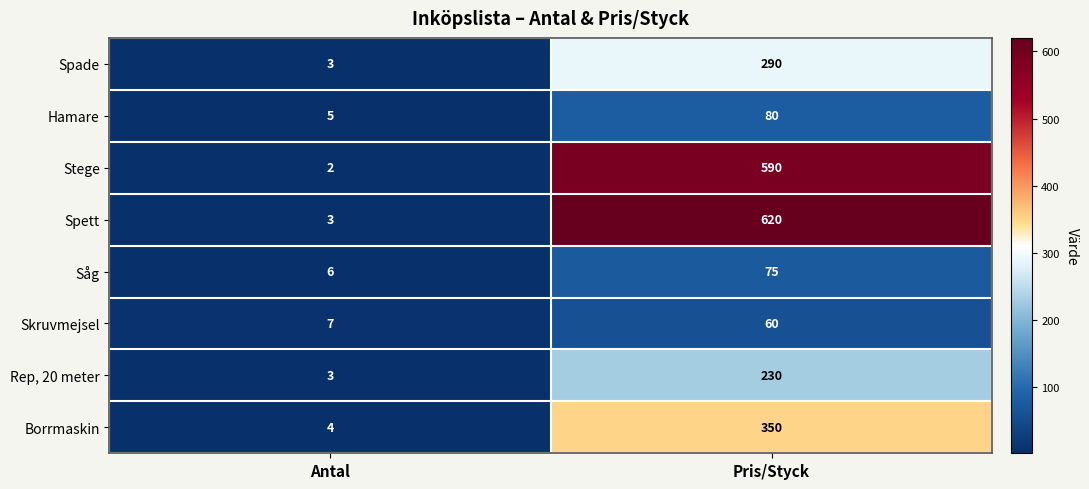

True or false: Såg has a value of 9 at Antal.

False